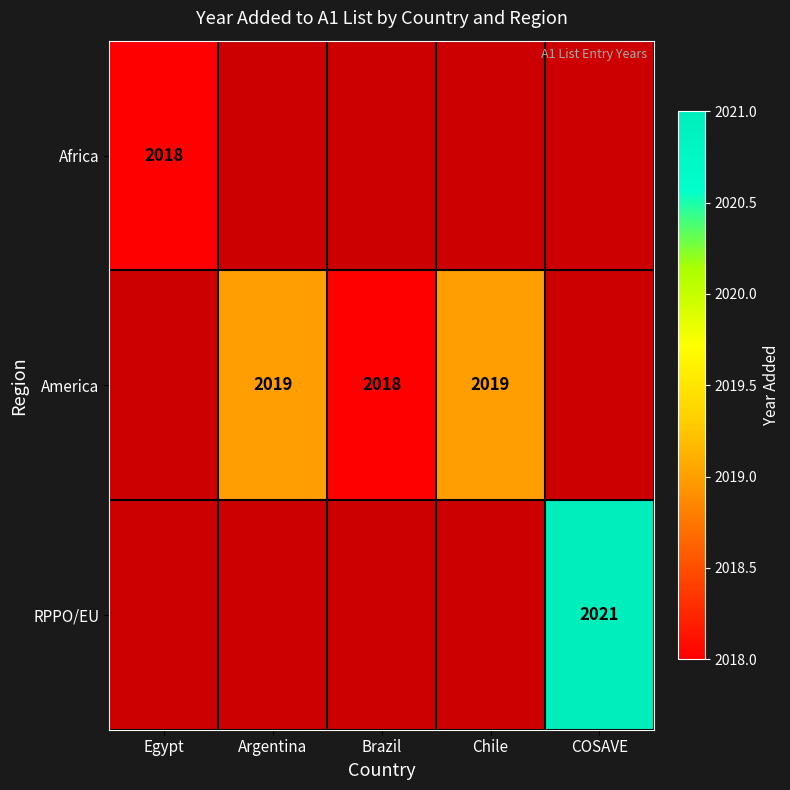

True or false: America has a value of 2018 at Brazil.

True